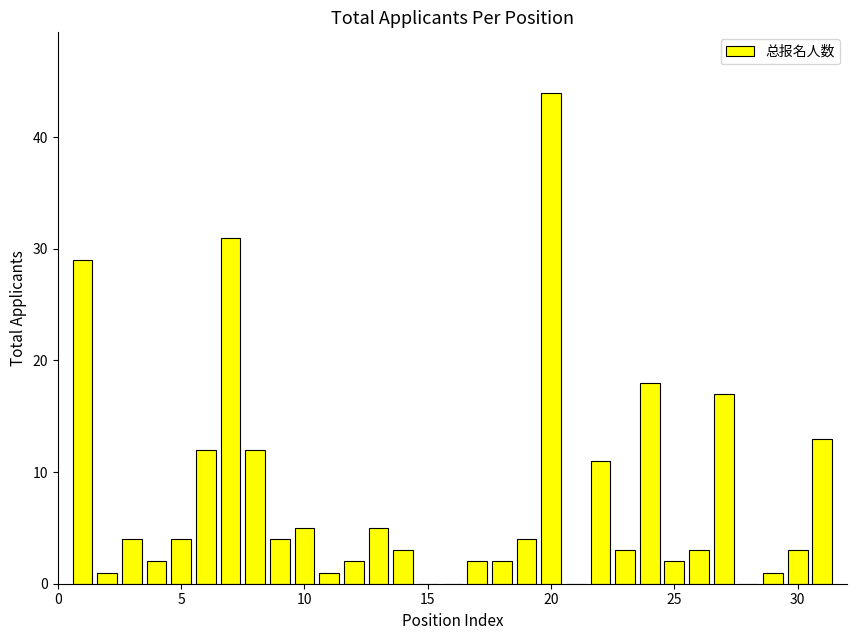

What is the maximum value shown in the chart?

44